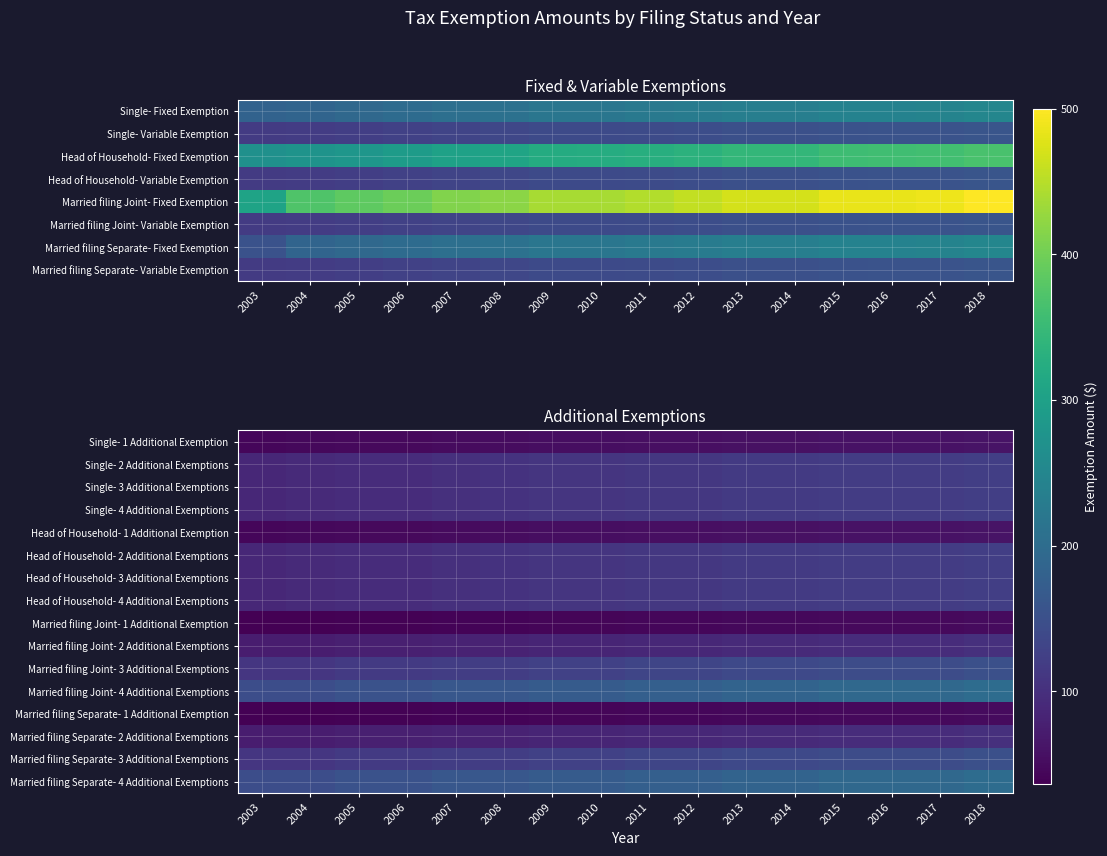

What is the difference between the maximum and minimum values in the Head of Household- 1 Additional Exemption series?

17.3